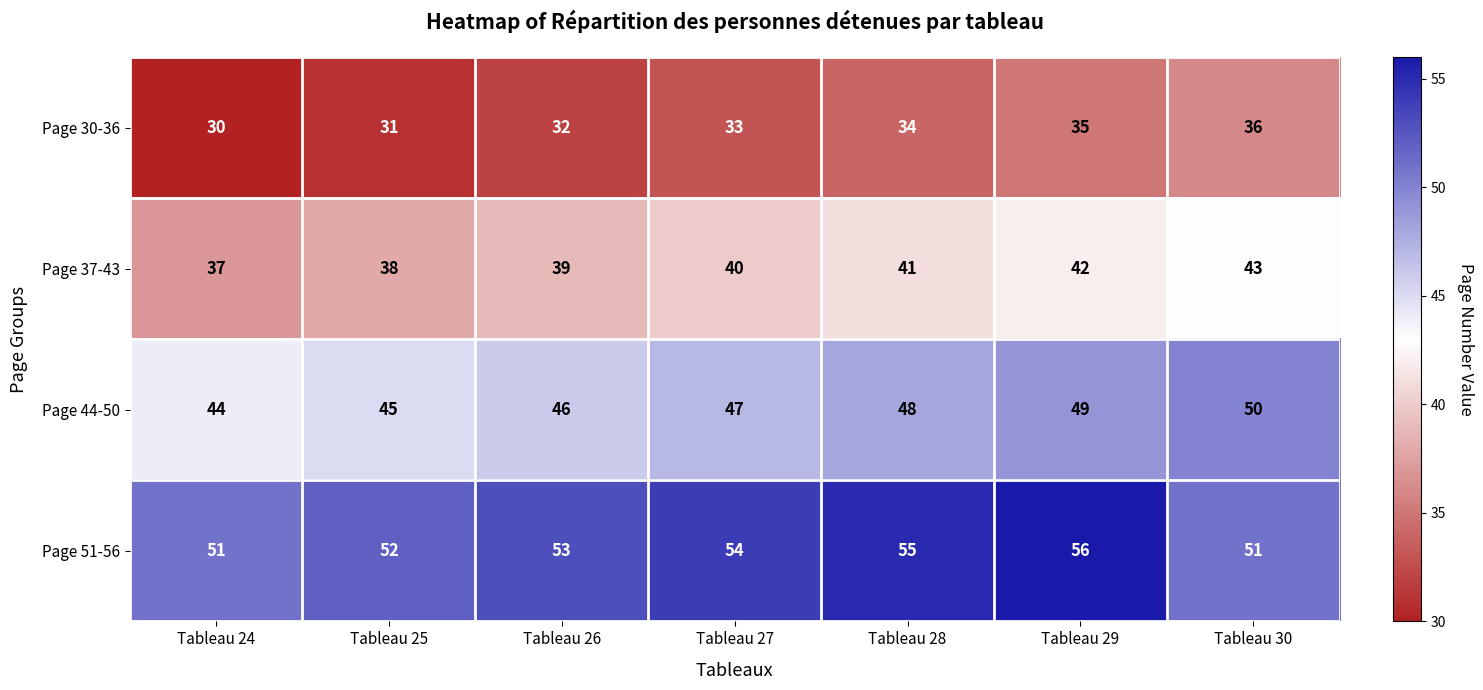

How many categories are shown in the chart?

7